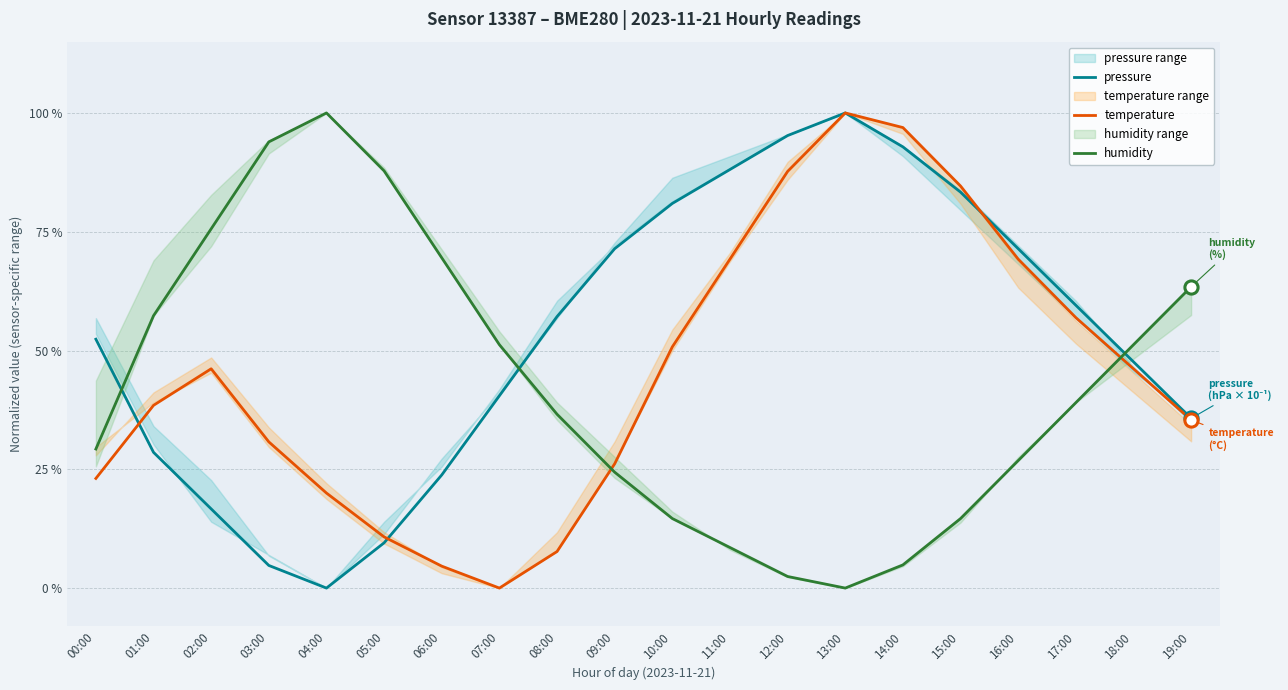

At how many categories does at least one series exceed 0?

20